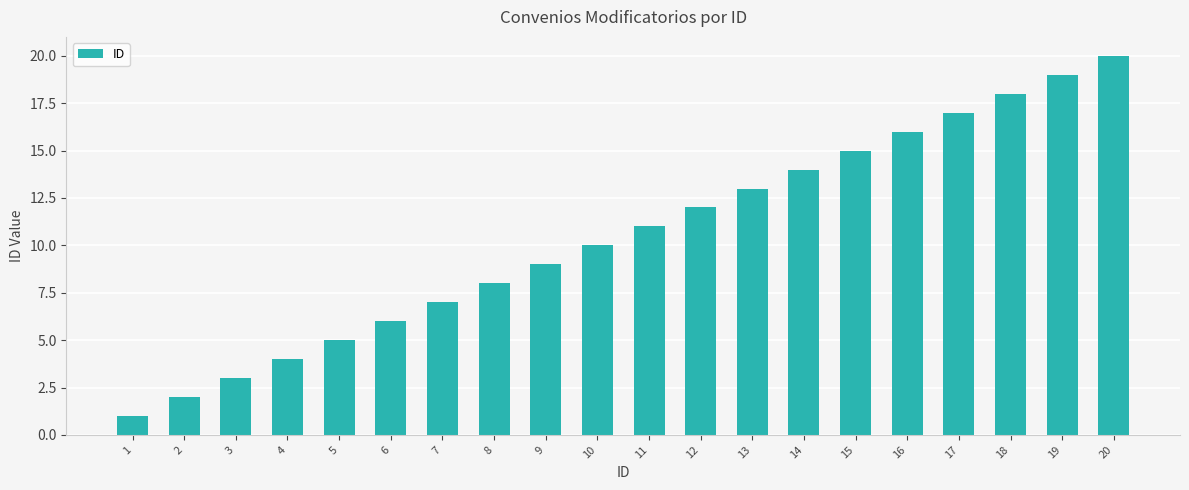

What is the change in value from 12 to 15?

+3